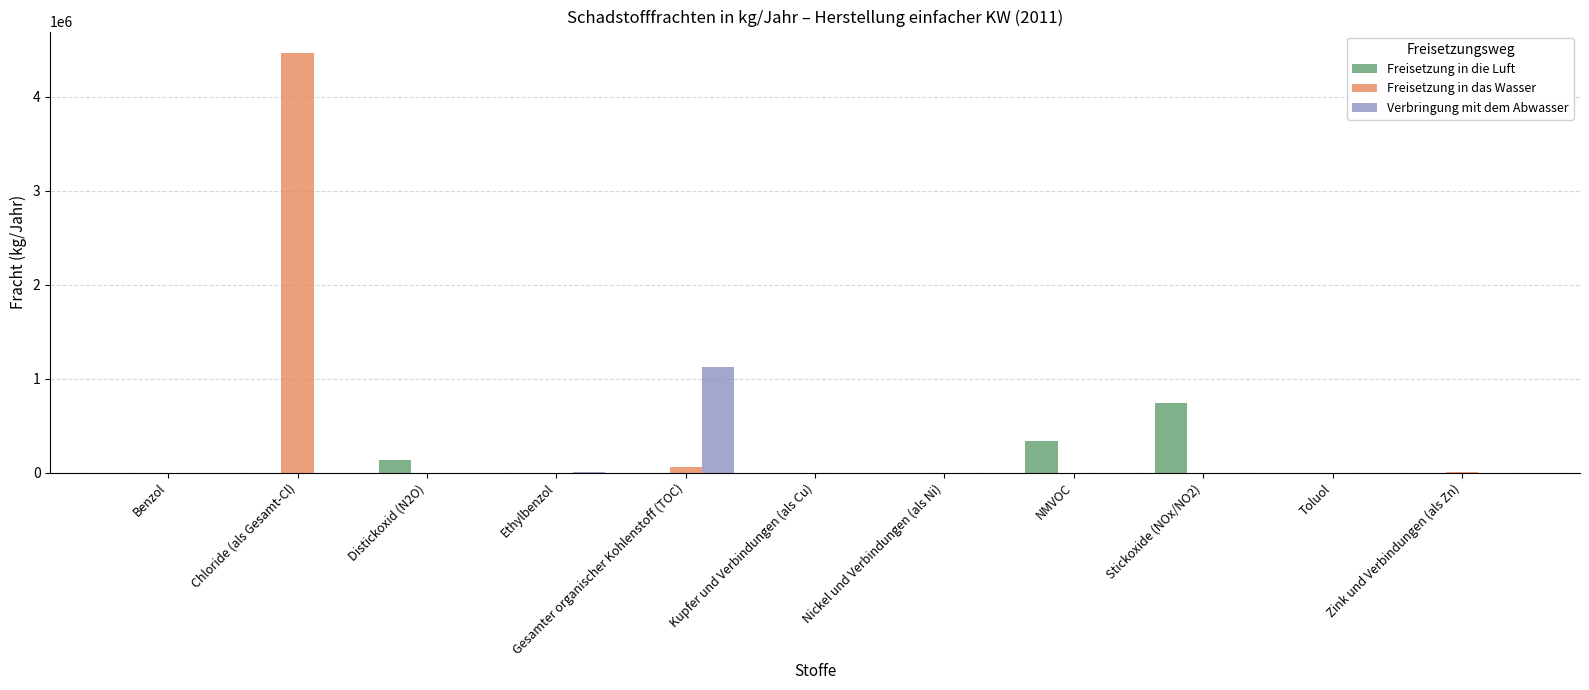

Count the number of categories in the chart.

11